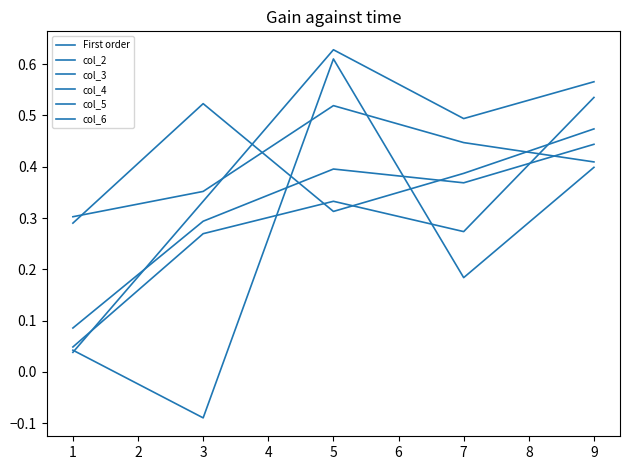

What is the difference between the second highest and second lowest values in the col_5 series?

0.1